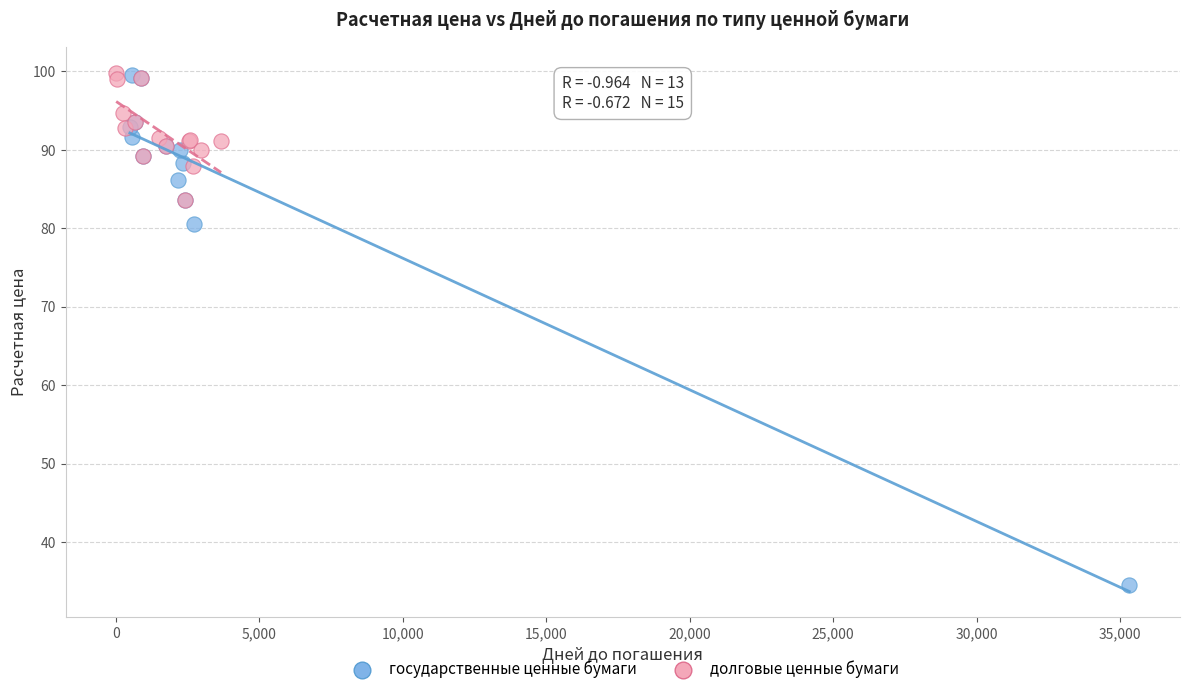

Which series has the widest spread of Y values?

государственные ценные бумаги